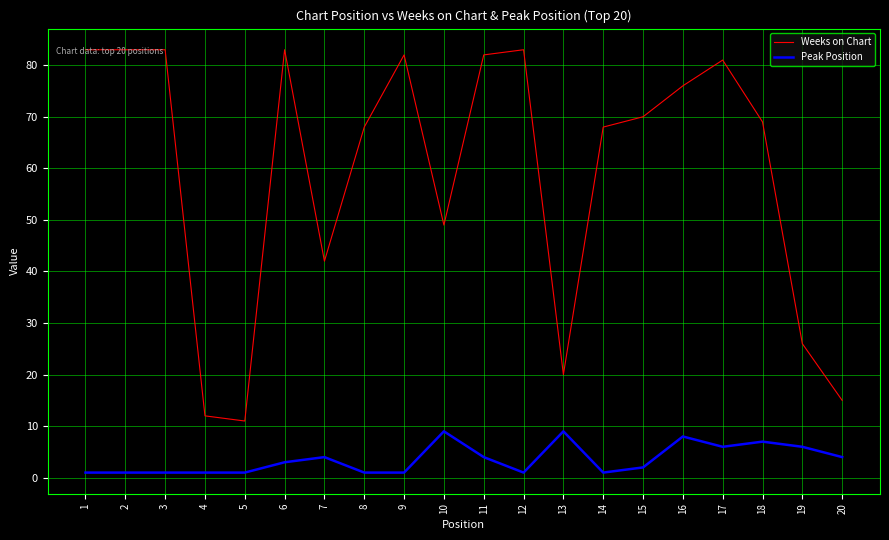

What is the sum of the Weeks on Chart values at 3 and 18?

152